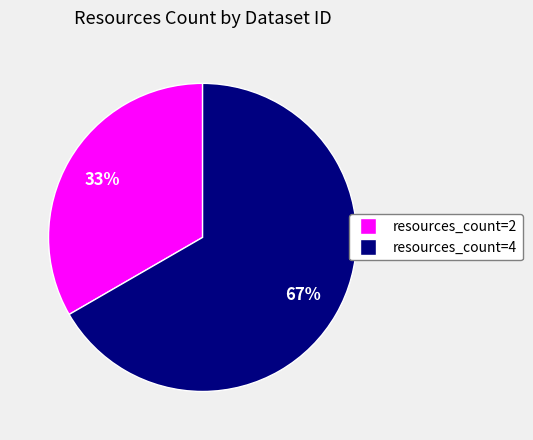

To the nearest percent, what is the average slice percentage?

50%